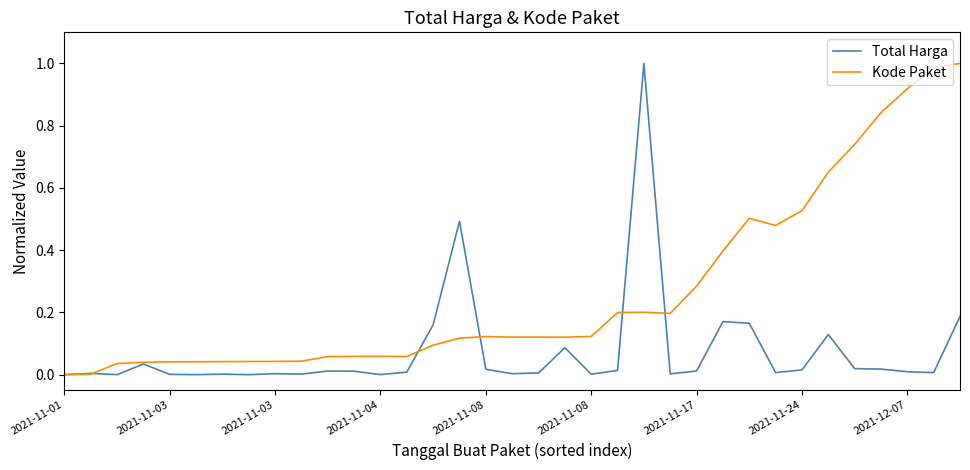

Which series has the largest total across all categories?

Kode Paket